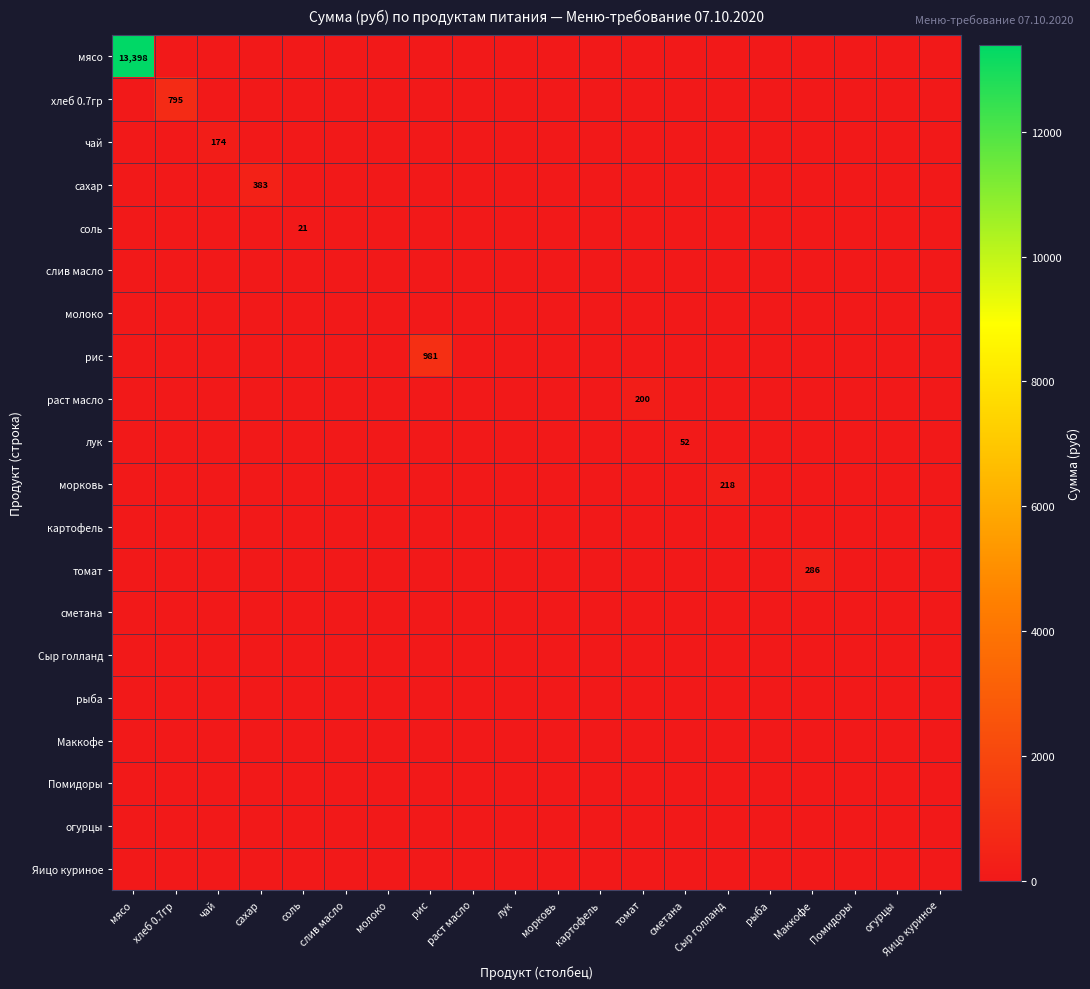

The соль series shows 0.0 at раст масло. True or false?

True